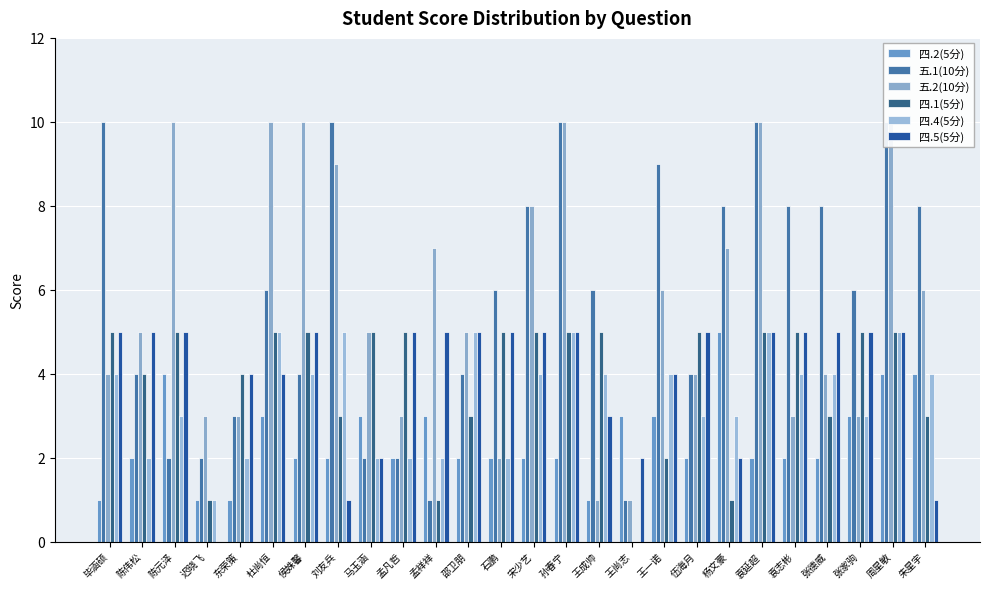

Rank the categories by 五.1(10分) value from lowest to highest.

孟祥祥, 王尚志, 陈元泽, 迟晓飞, 马玉涵, 孟凡哲, 东荣策, 陈伟松, 侯姝馨, 邵卫朋, 伍海月, 杜尚恒, 石鹏, 王成帅, 张家驹, 宋少艺, 杨文豪, 袁志彬, 张德威, 朱星宇, 王一诺, 毕涵硕, 刘友兵, 孙春宁, 袁延超, 周星敏